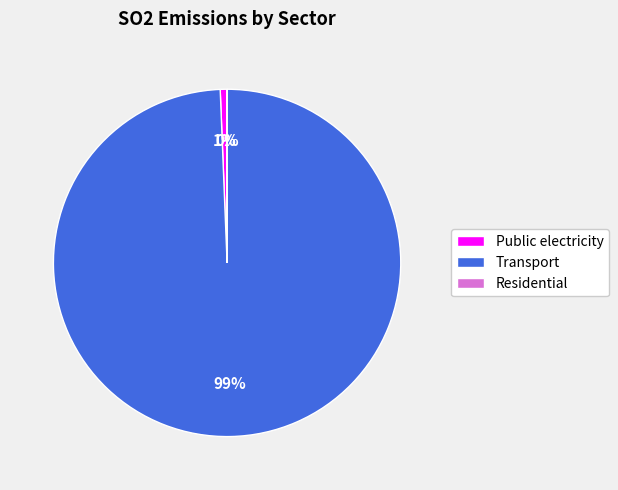

Which slice is the largest?

Transport